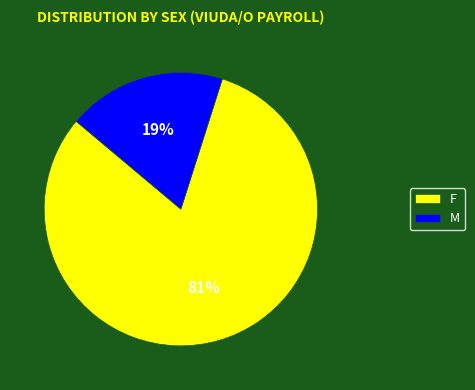

Which has a higher value, F or M?

F